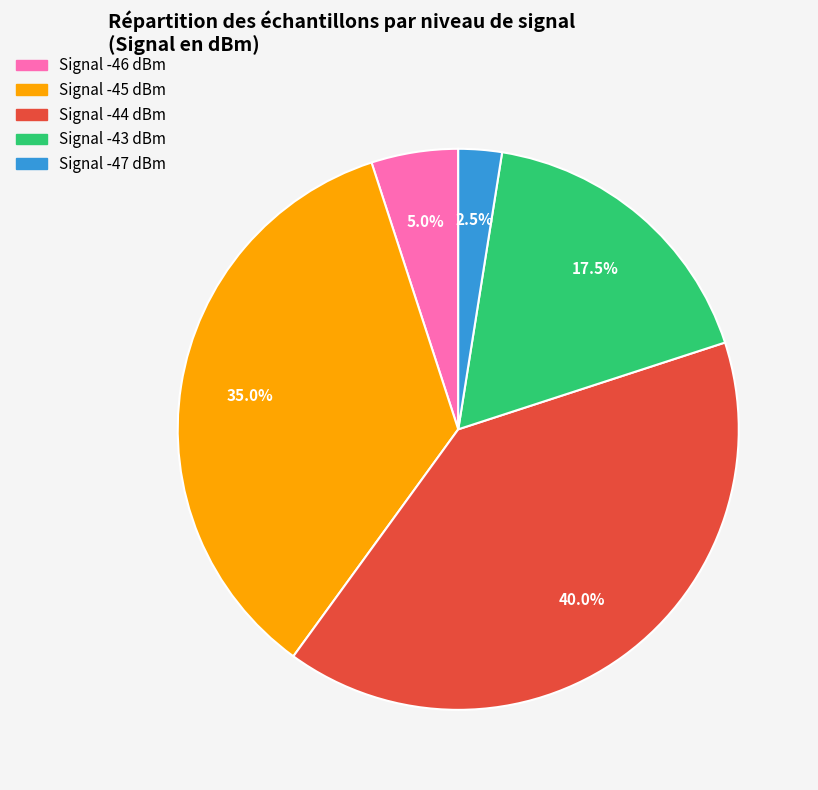

Is there any slice that represents more than half of the pie?

No